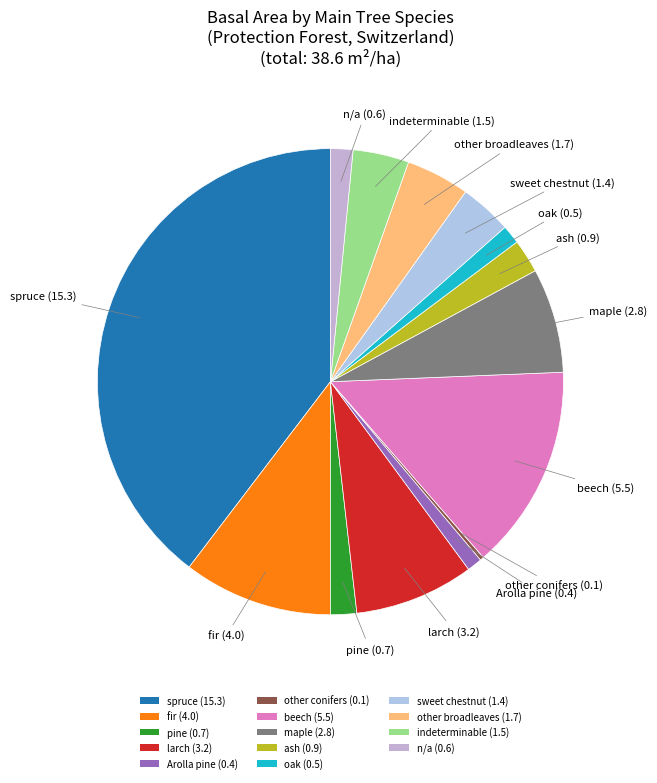

Which slice is the largest?

spruce